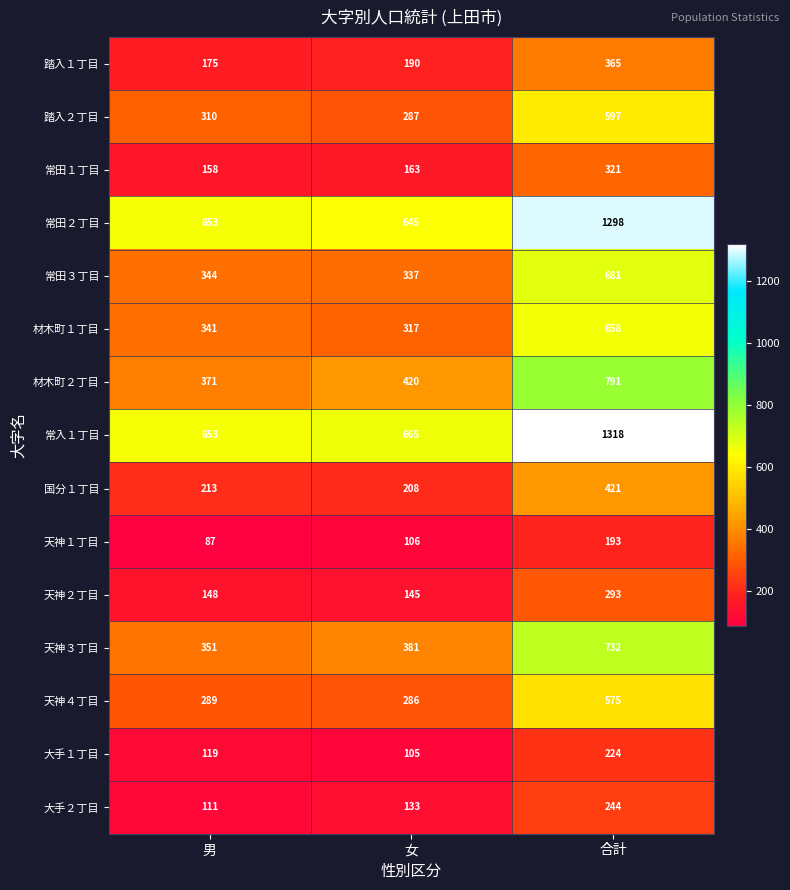

True or false: 国分１丁目 has a value of 208 at 女.

True